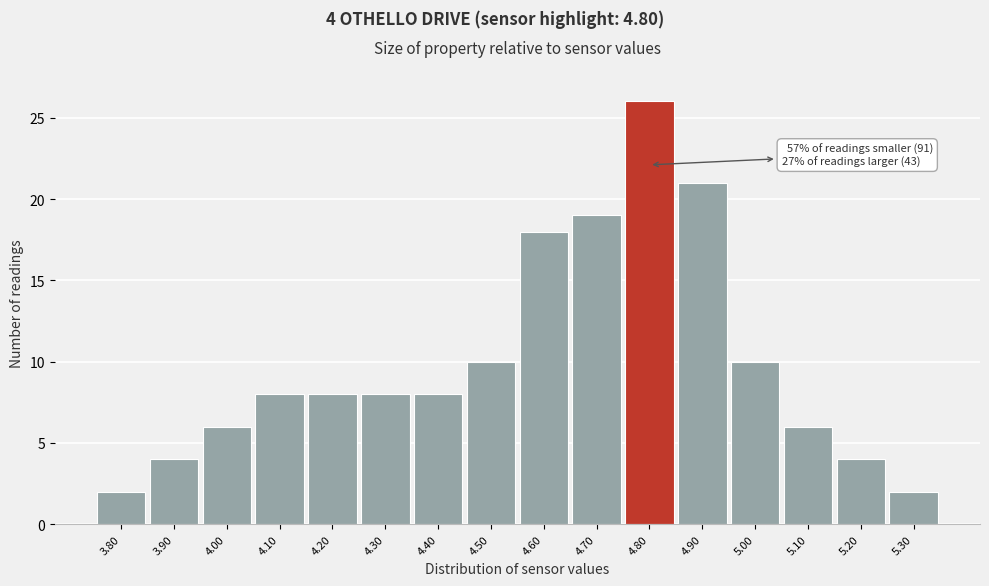

Over which range of the x-axis is the bar tallest?

4.75 to 4.85